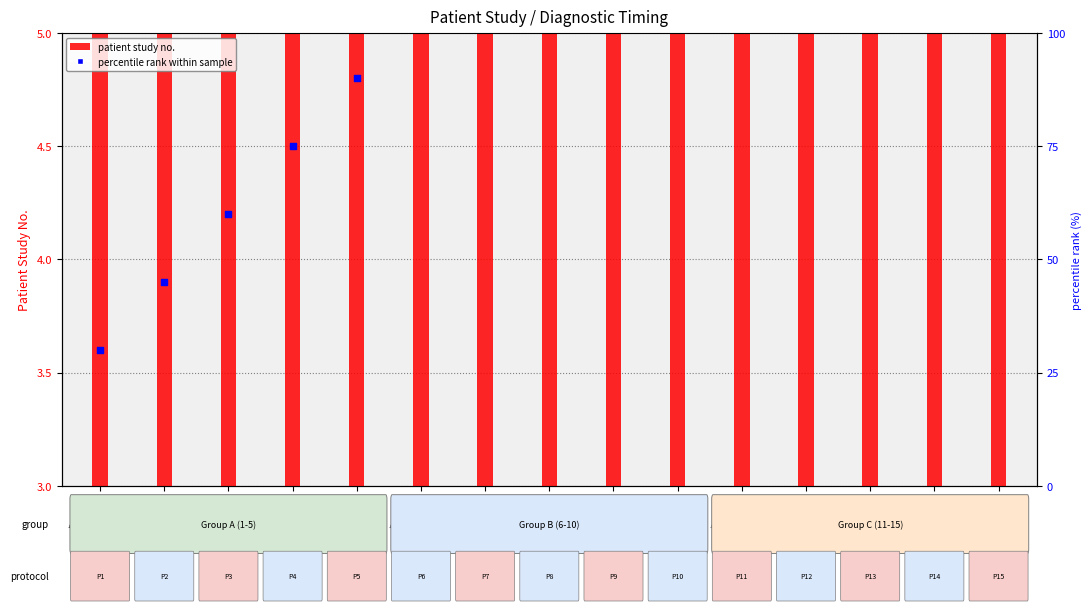

Is the value of patient study no. at Patient
5 greater than the value of percentile rank within sample at Patient
2?

Yes